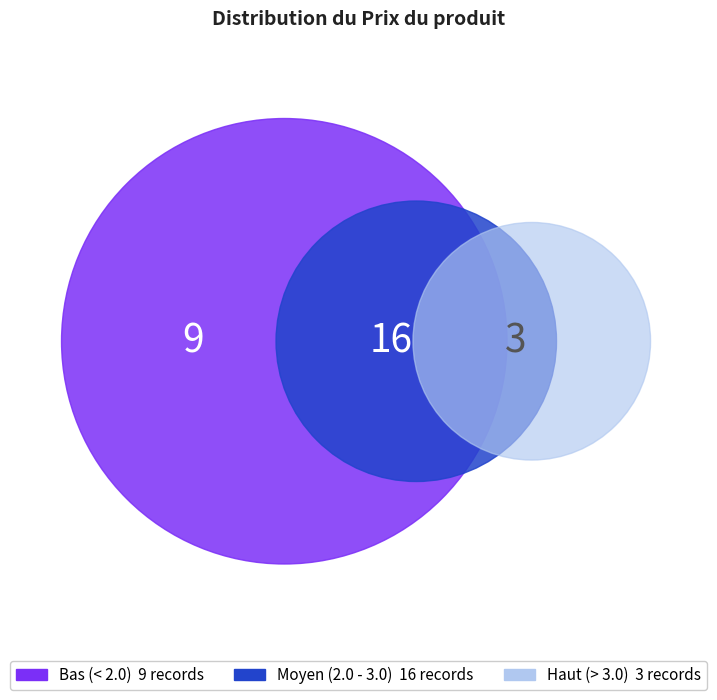

To the nearest percent, what is the combined percentage of 2.08 and 2.42?

7%